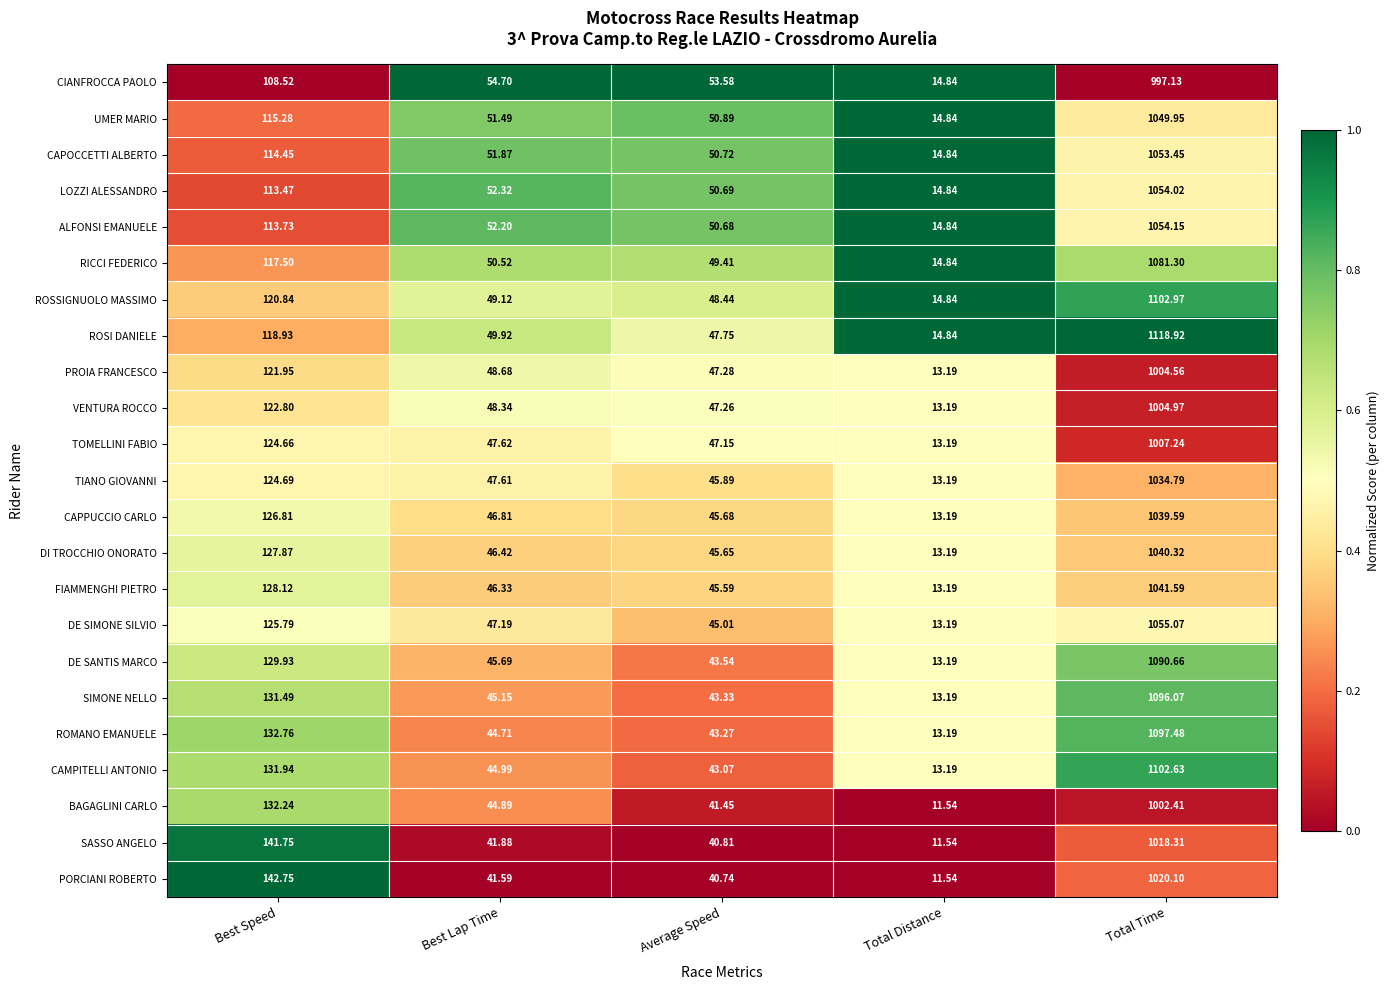

Which series has the largest total across all categories?

ROSI DANIELE